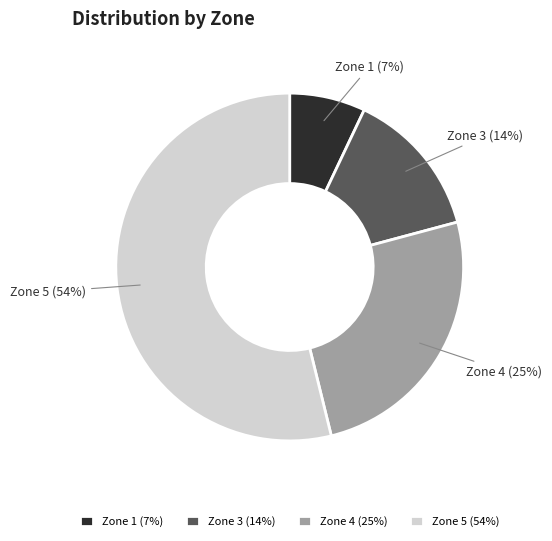

Approximately how many times larger is the value at Zone 1 (7%) compared to Zone 3 (14%)?

0.5